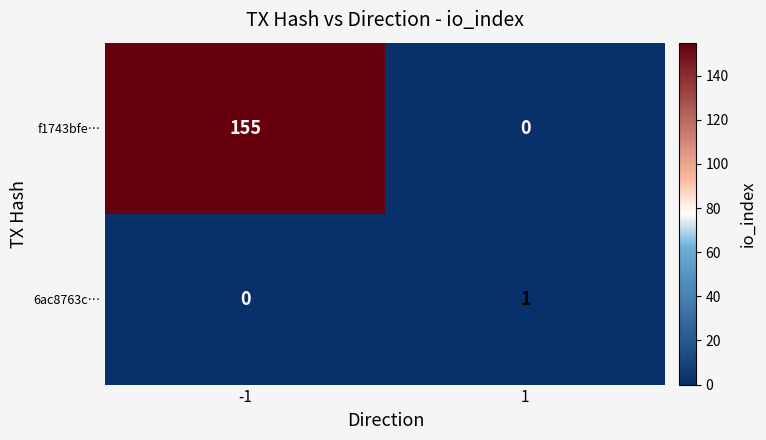

What is the sum of the f1743bfe… values at -1 and 1?

155